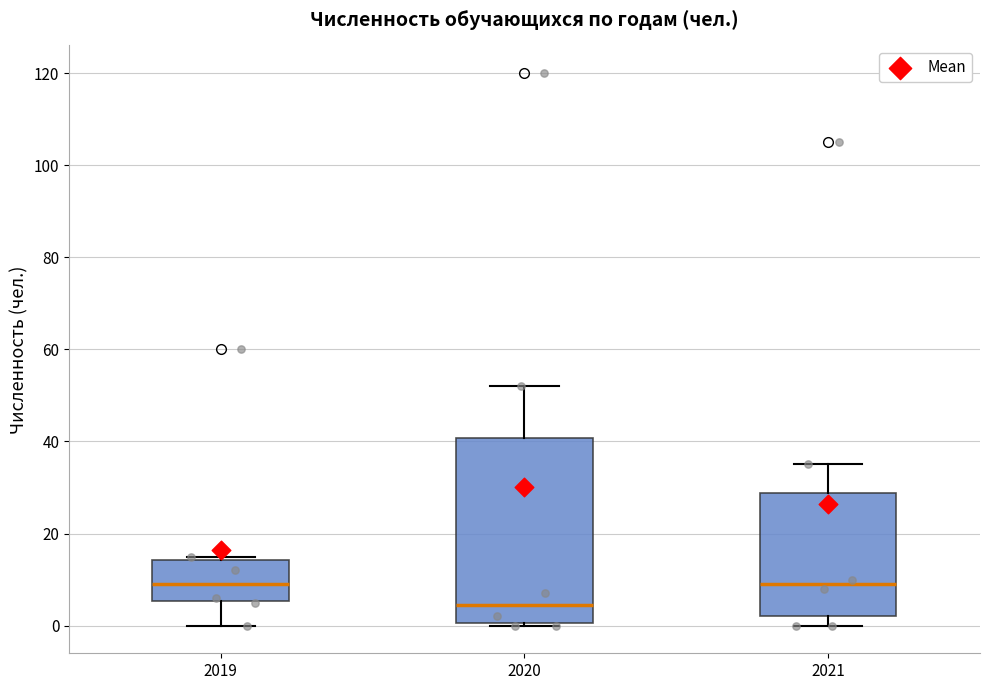

Which box's median line is the lowest?

2020